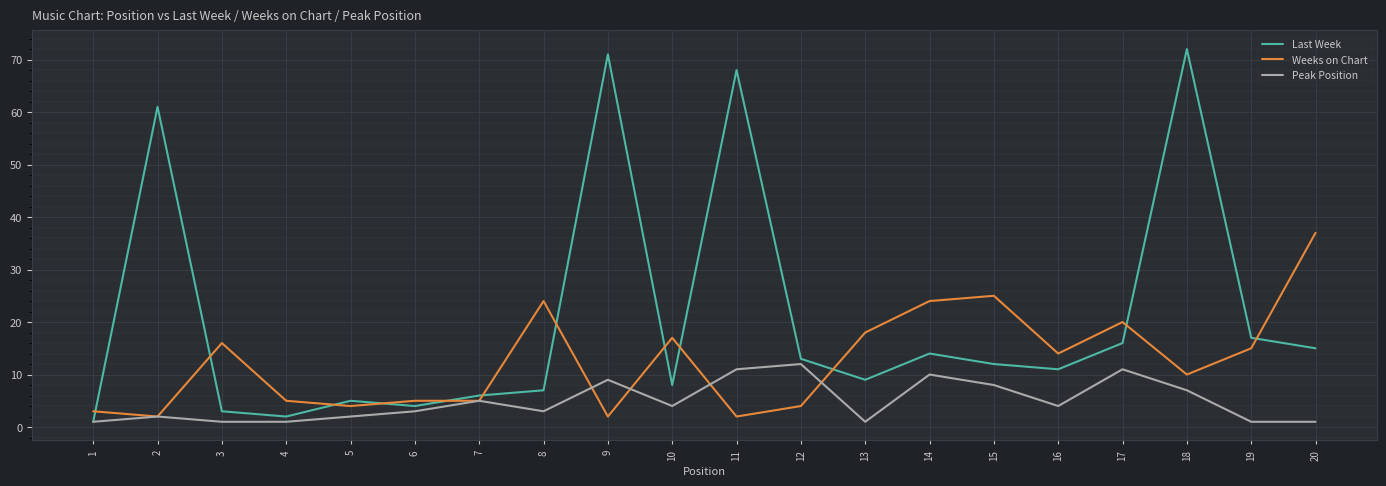

Reading left to right, extract all data points from this chart.

Last Week: 1=1	2=61	3=3	4=2	5=5	6=4	7=6	8=7	9=71	10=8	11=68	12=13	13=9	14=14	15=12	16=11	17=16	18=72	19=17	20=15
Weeks on Chart: 1=3	2=2	3=16	4=5	5=4	6=5	7=5	8=24	9=2	10=17	11=2	12=4	13=18	14=24	15=25	16=14	17=20	18=10	19=15	20=37
Peak Position: 1=1	2=2	3=1	4=1	5=2	6=3	7=5	8=3	9=9	10=4	11=11	12=12	13=1	14=10	15=8	16=4	17=11	18=7	19=1	20=1